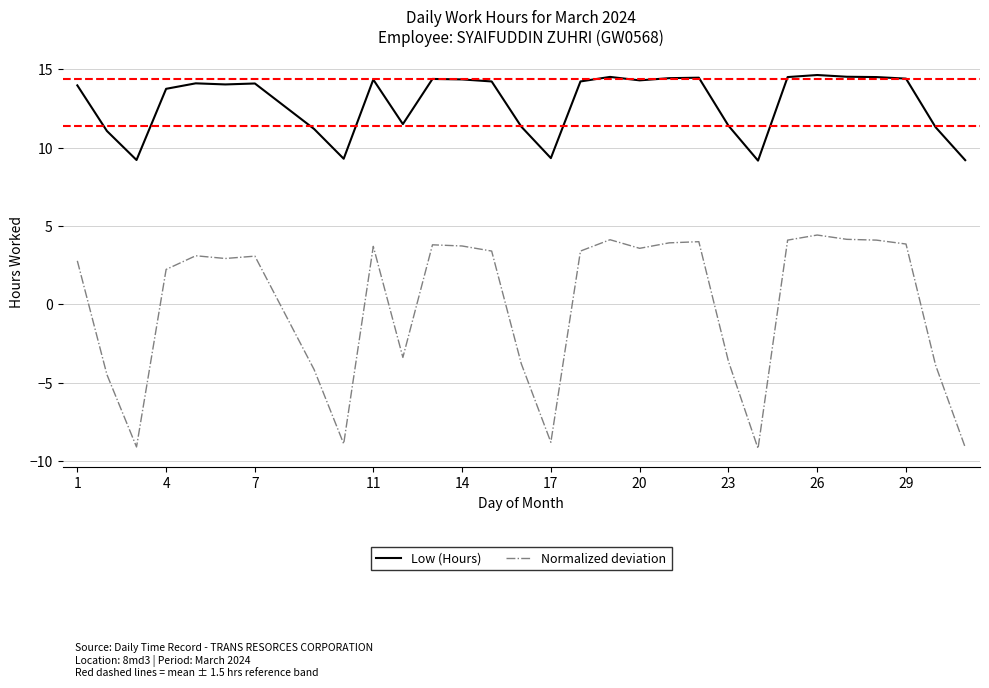

List the series in order of their peak value, lowest first.

Normalized deviation, Low (Hours)